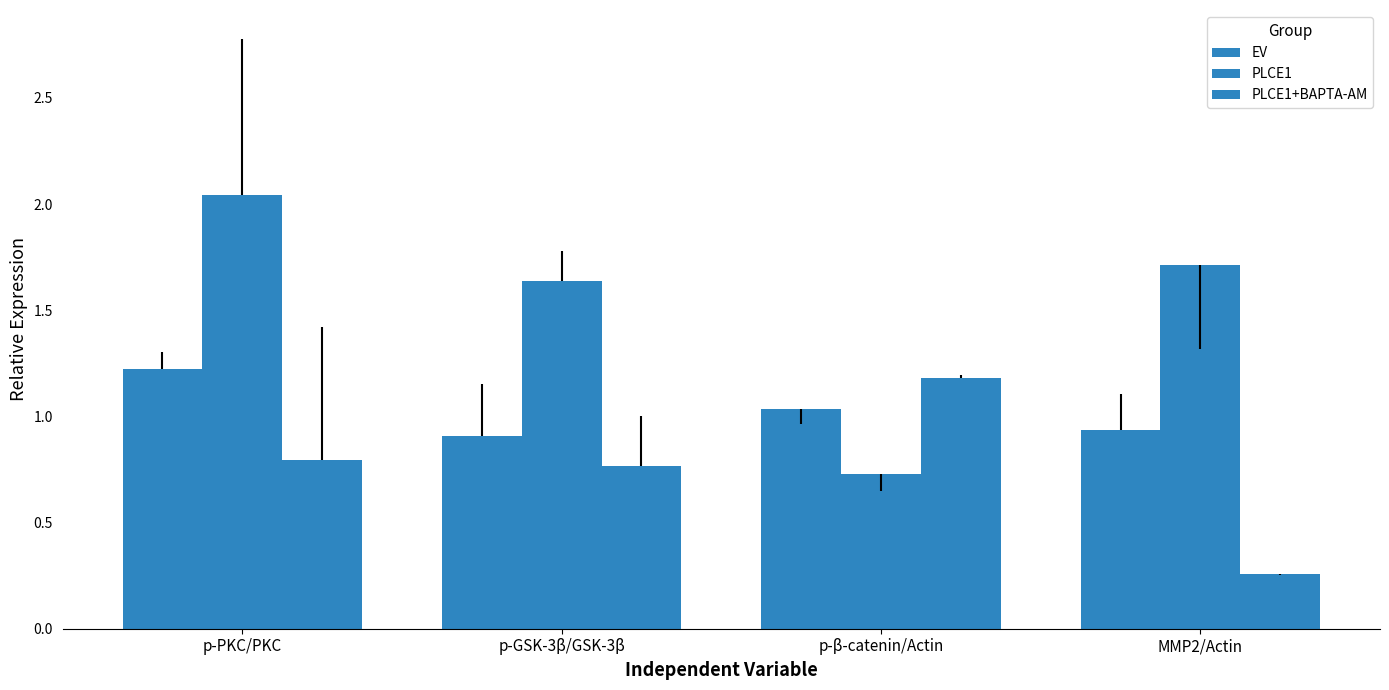

List the series in order of their peak value, lowest first.

PLCE1+BAPTA-AM, EV, PLCE1